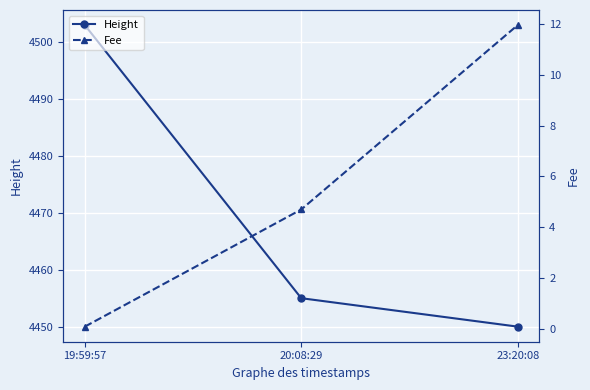

Read the Height value at 19:59:57.

4503